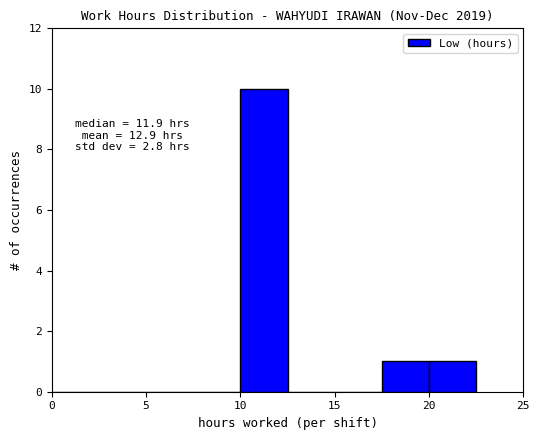

Over which range of the x-axis is the bar tallest?

10.0 to 12.5